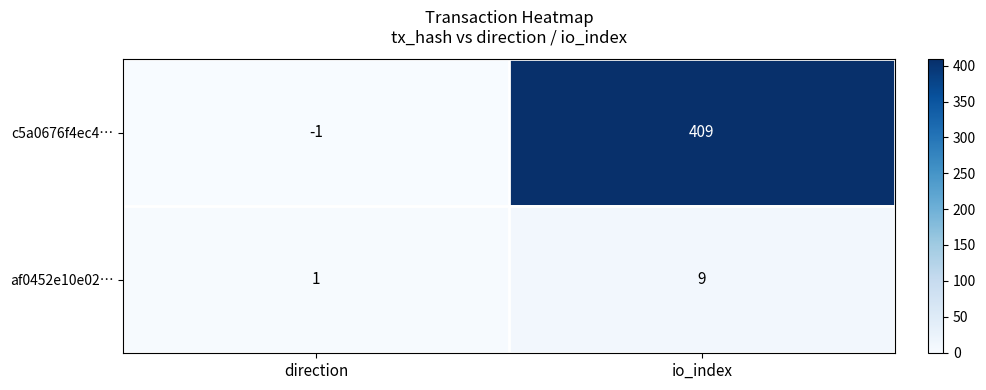

Rank the series by their maximum value, from highest to lowest.

c5a0676f4ec4…, af0452e10e02…